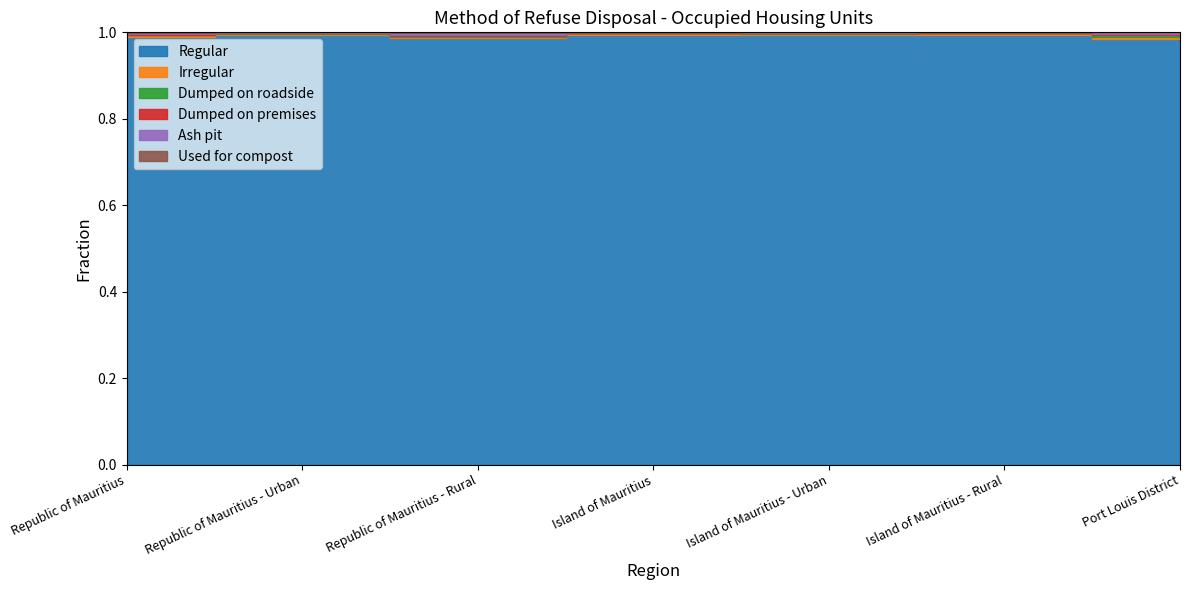

Which series has the largest total across all categories?

Regular